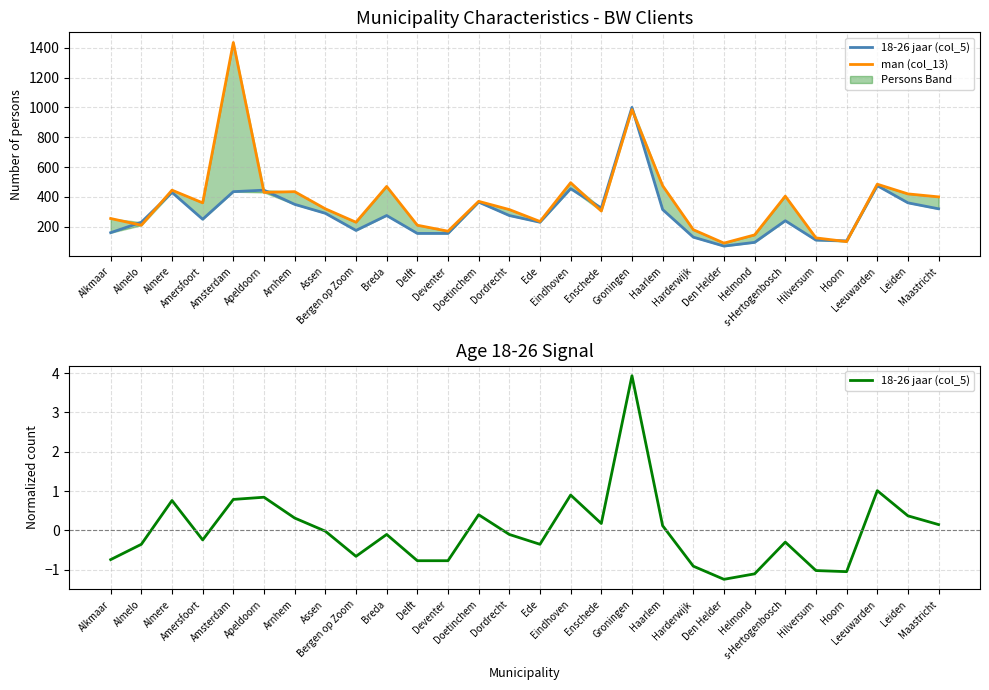

Reading right to left, what are all the values shown in this chart?

18-26 jaar (col_5): 0.1	0.4	1.0	-1.0	-1.0	-0.3	-1.1	-1.2	-0.9	0.1	3.9	0.2	0.9	-0.4	-0.1	0.4	-0.8	-0.8	-0.1	-0.7	-0.0	0.3	0.8	0.8	-0.2	0.8	-0.4	-0.7
man (col_13): 400.0	420.0	485.0	100.0	125.0	405.0	145.0	90.0	180.0	475.0	985.0	305.0	495.0	235.0	315.0	370.0	170.0	210.0	470.0	230.0	320.0	435.0	430.0	1435.0	360.0	445.0	210.0	255.0